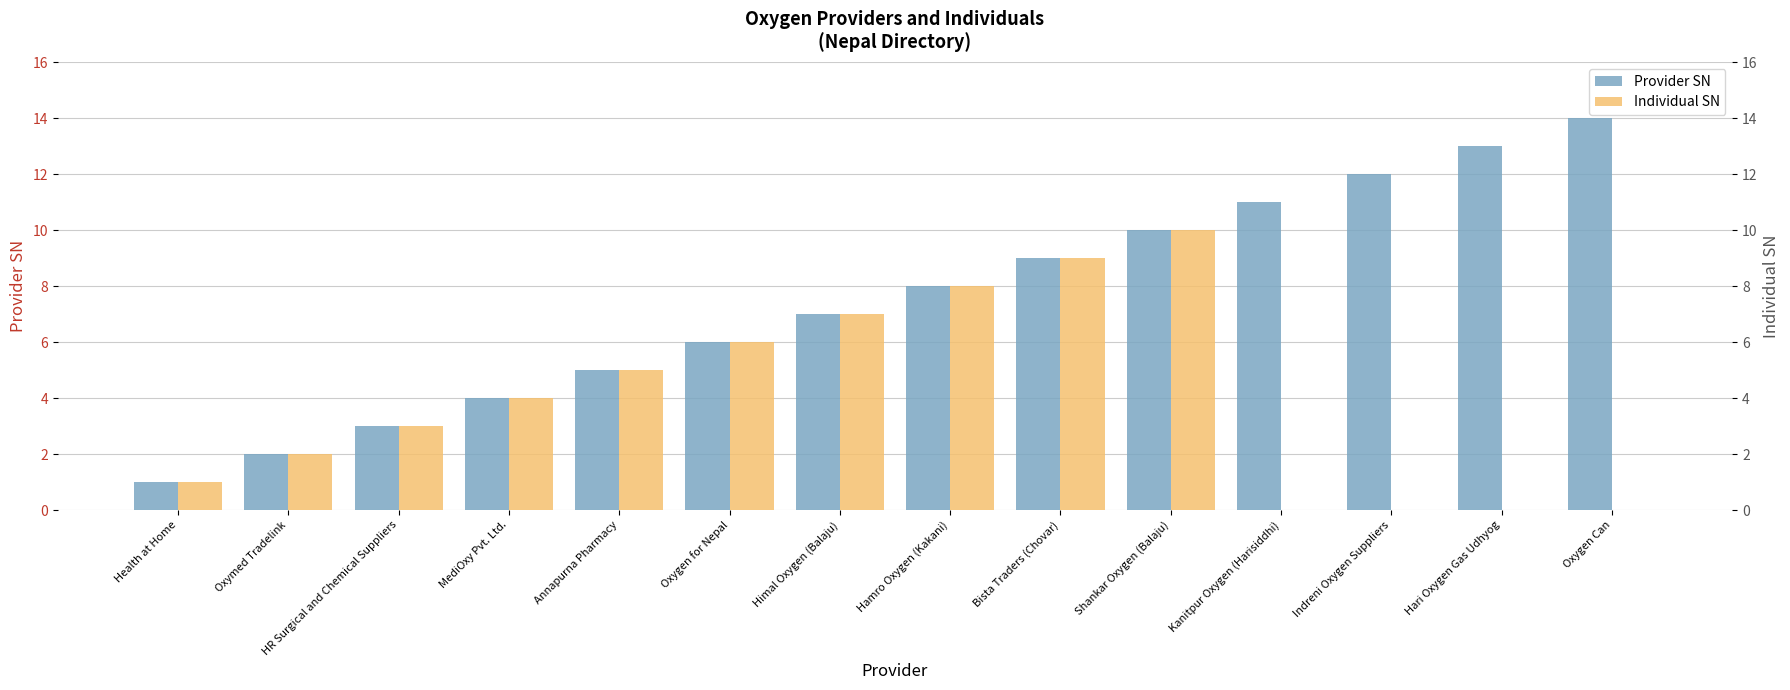

What is the difference between the maximum and minimum values in the Provider SN series?

13